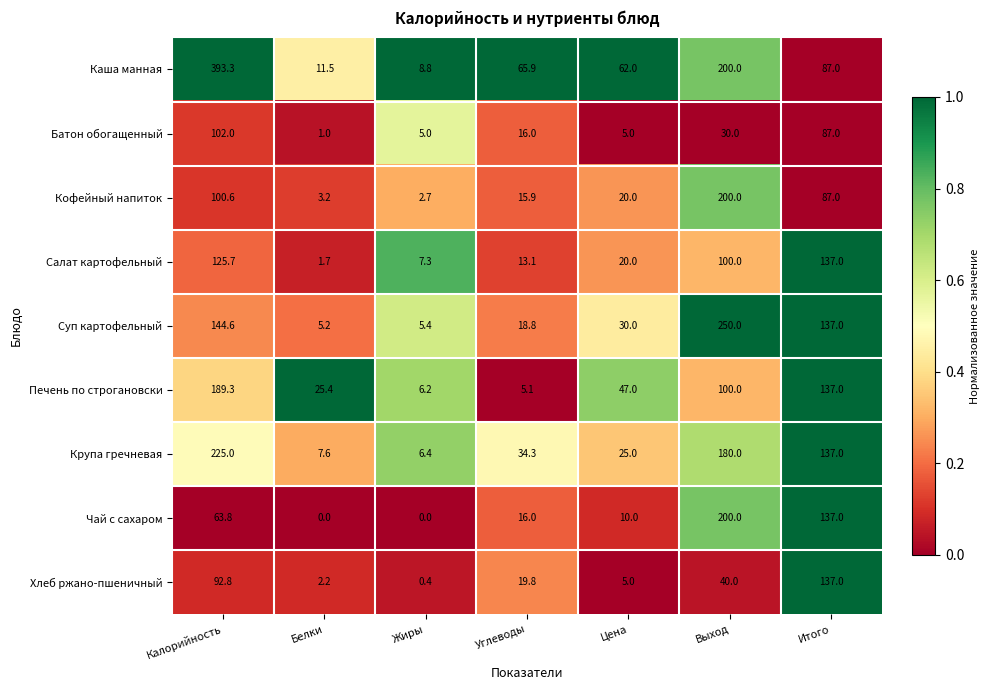

What is the difference between the Салат картофельный values at Выход and Цена?

80.0